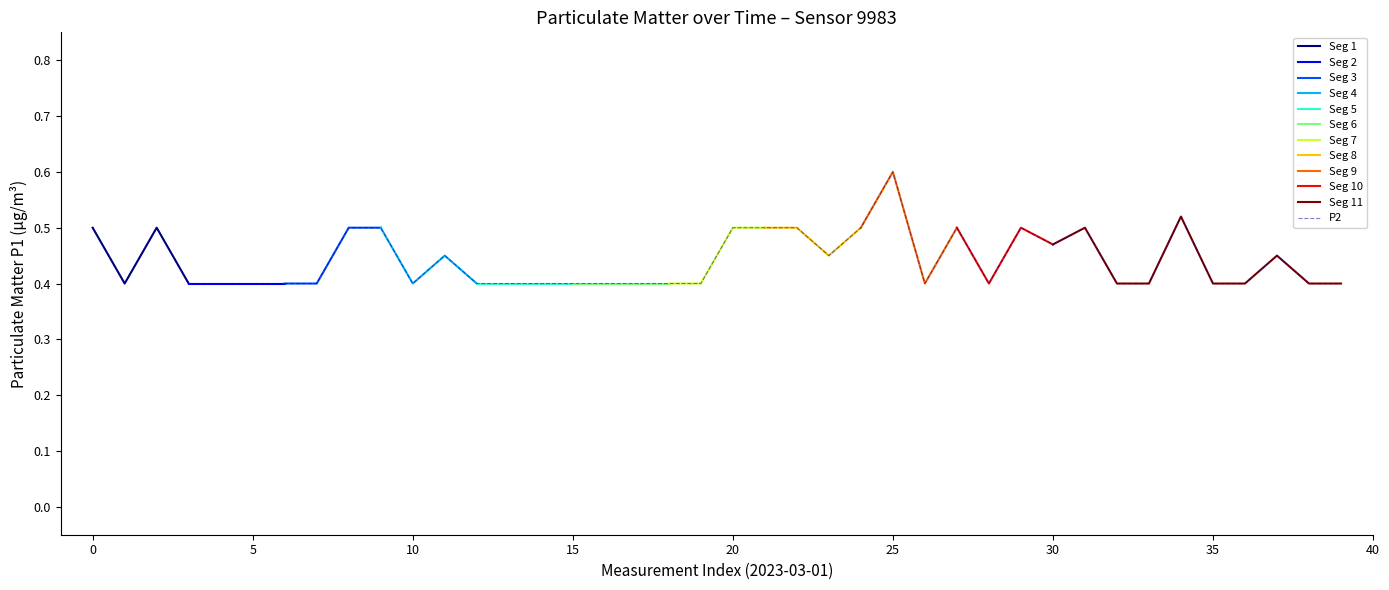

True or false: P2 and P1 intersect in this chart.

False